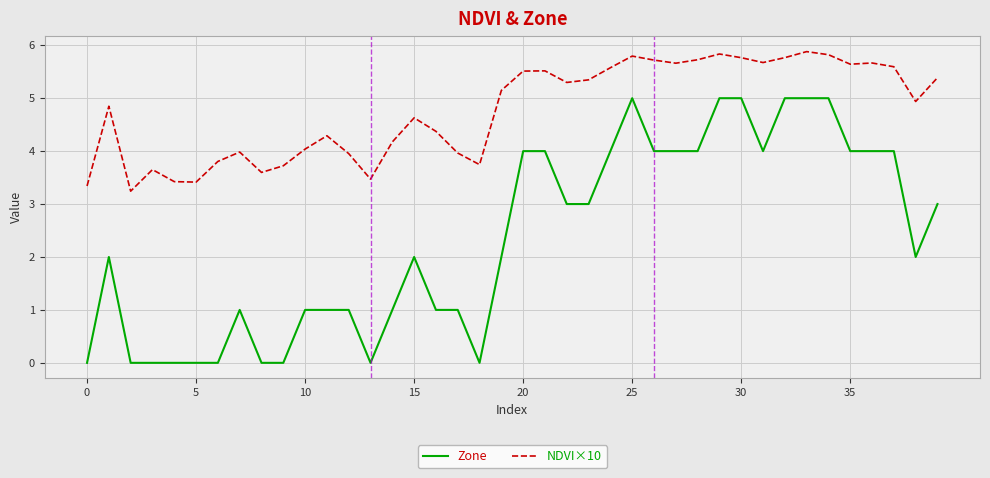

Which series has the largest total across all categories?

NDVI×10